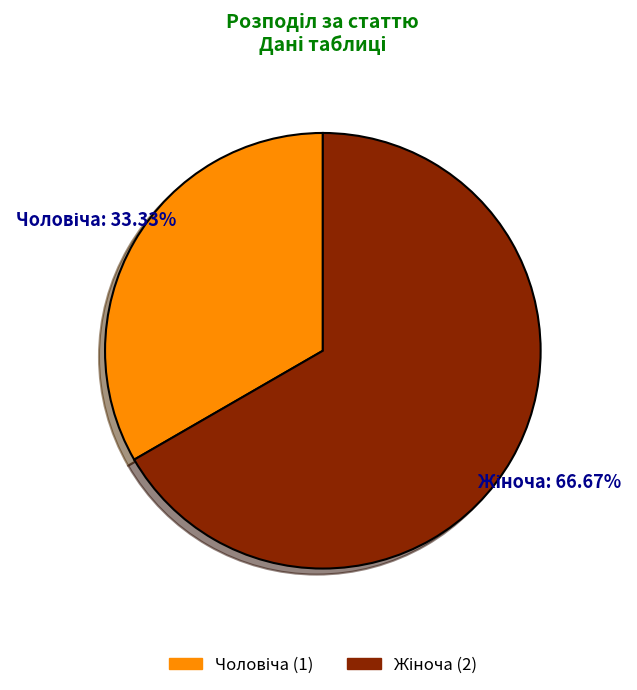

Is there any slice that represents more than half of the pie?

Yes